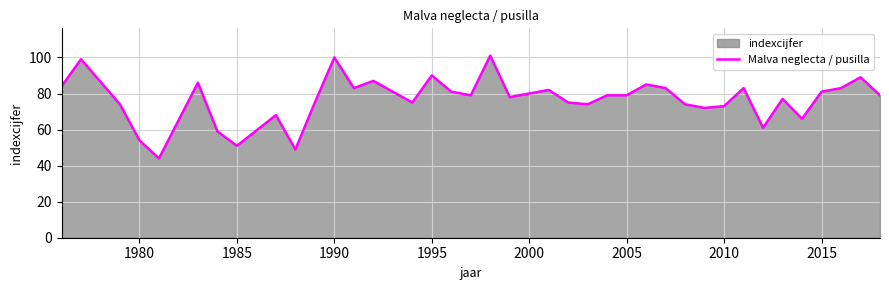

What is the difference between the maximum and minimum values?

57